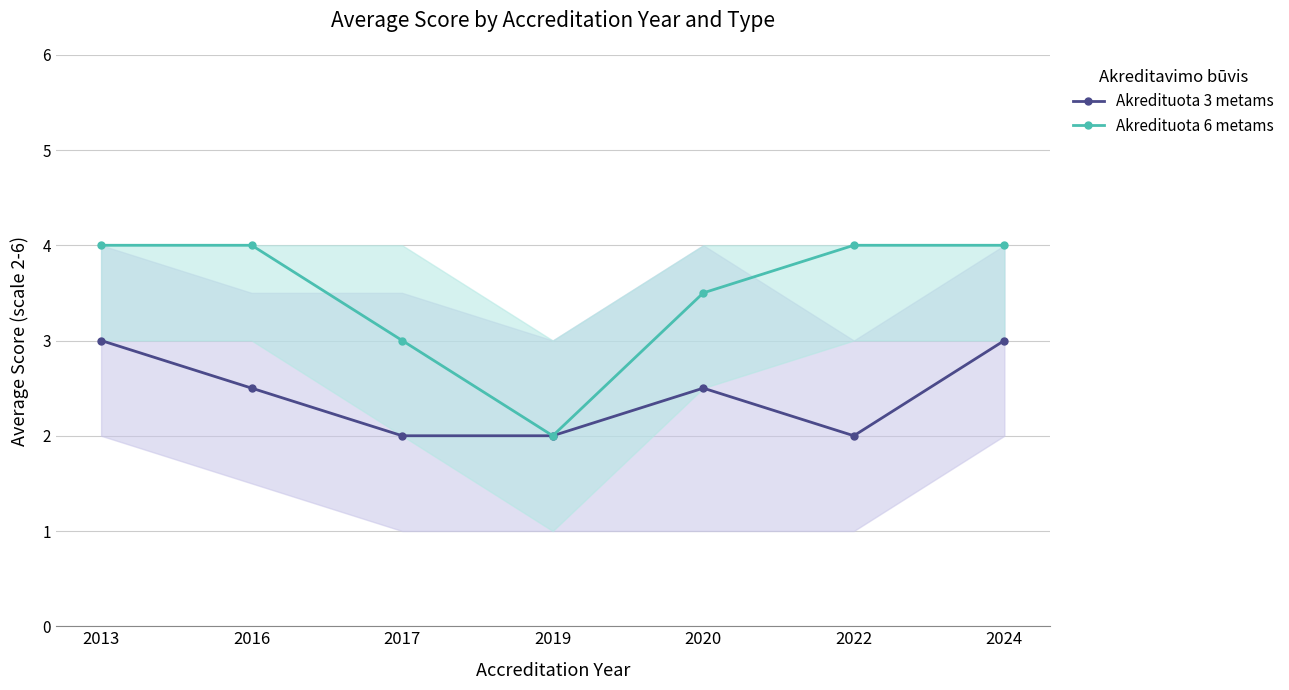

Which category has the highest value in the Akredituota 6 metams series?

2013